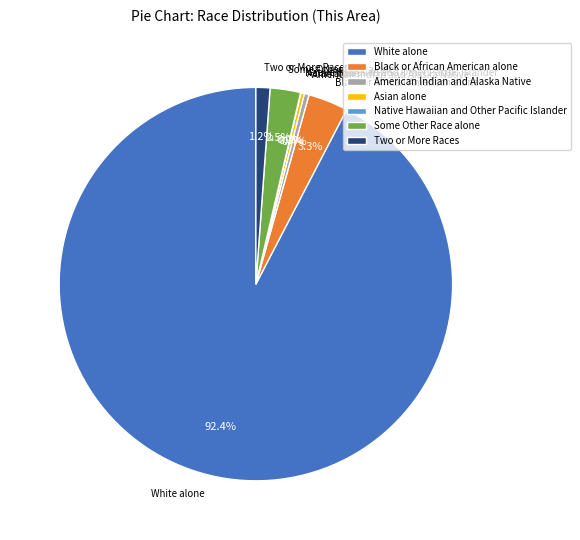

What is the majority slice?

White alone